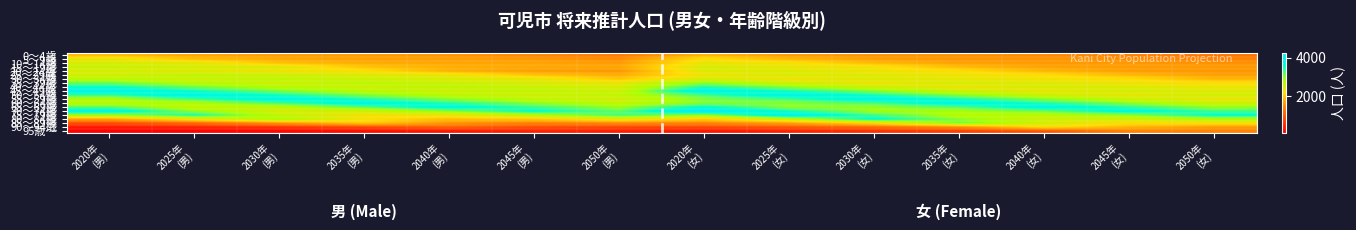

Rank the series at 2050年 (男) from highest to lowest value.

75～79歳, 70～74歳, 65～69歳, 50～54歳, 60～64歳, 45～49歳, 55～59歳, 40～44歳, 80～84歳, 35～39歳, 30～34歳, 25～29歳, 15～19歳, 10～14歳, 20～24歳, 85～89歳, 5～9歳, 0～4歳, 90～94歳, 95歳～